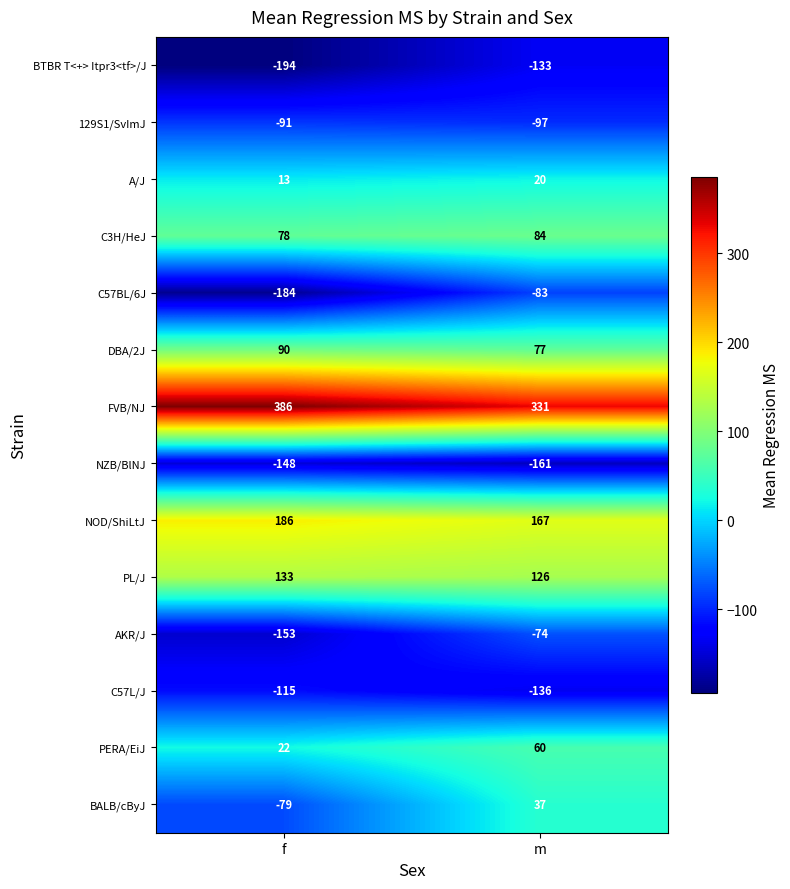

Which label corresponds to the largest value in the chart?

f